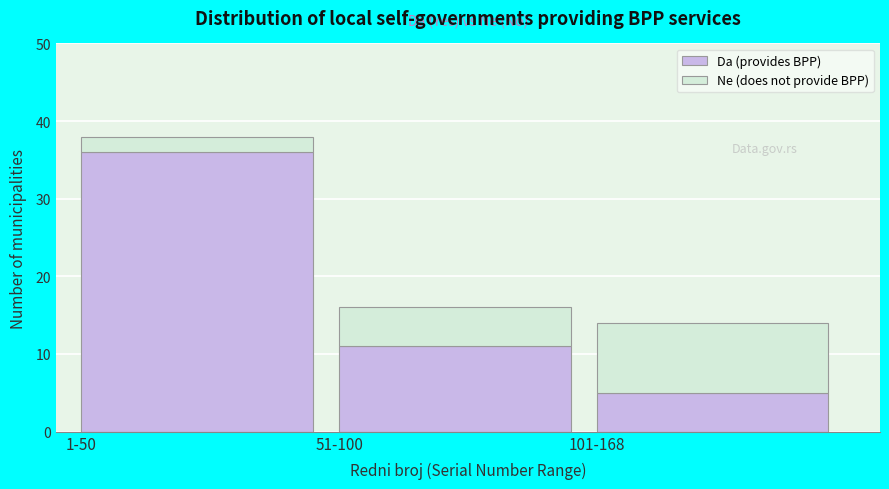

Reading right to left, transcribe the values for Da (provides BPP).

5	11	36